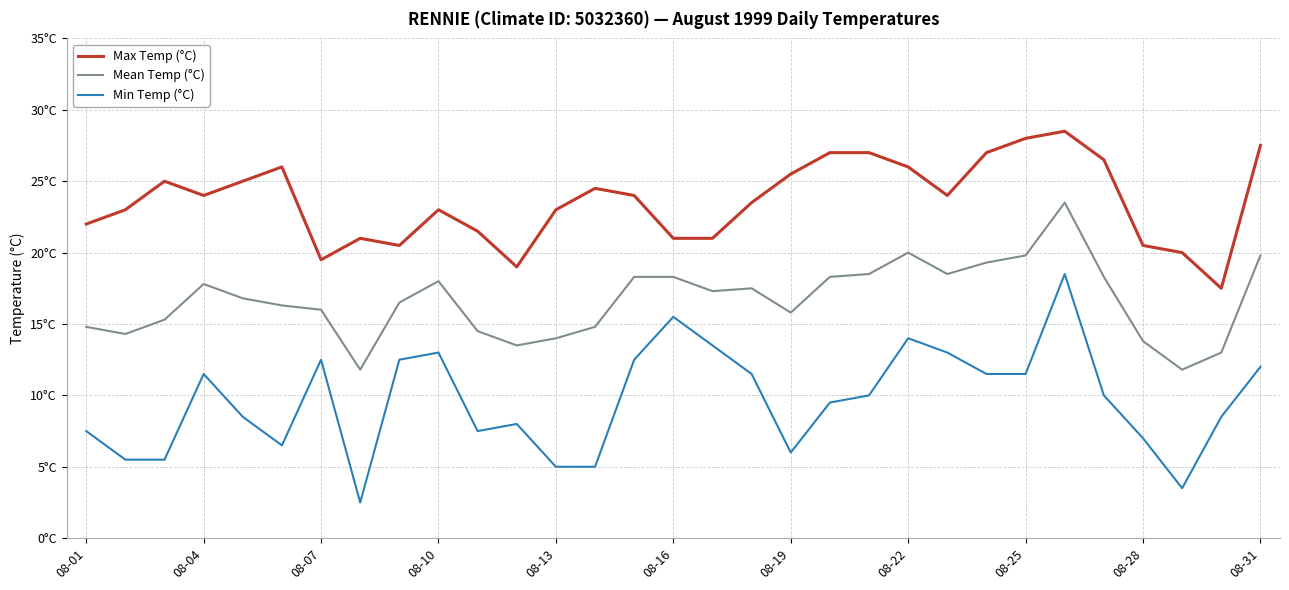

What are all the series names shown in the legend?

Max Temp (°C), Mean Temp (°C), Min Temp (°C)